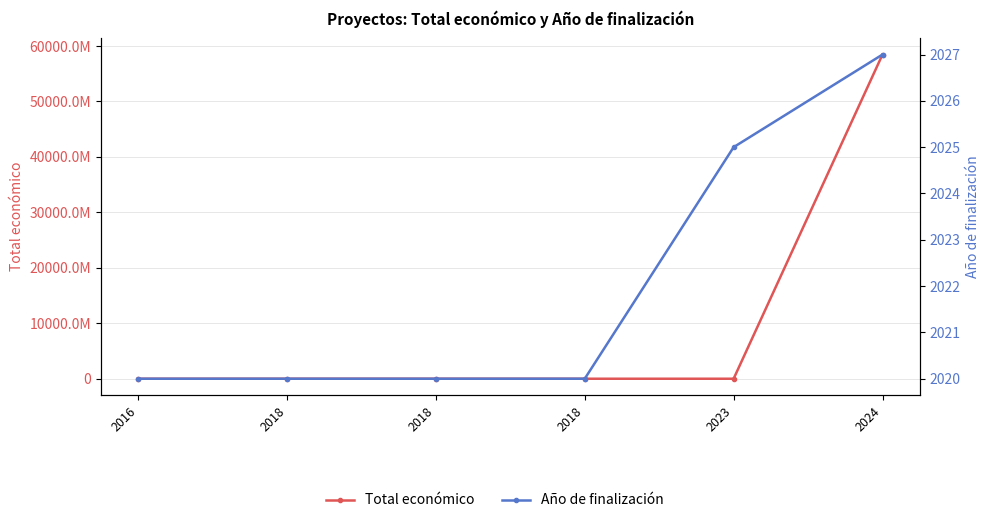

True or false: Año de finalización has more than 0 interior local peaks.

False